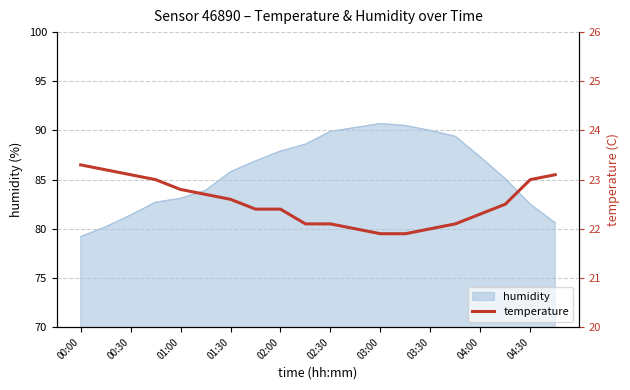

Does the chart display data point markers on the line(s)?

No